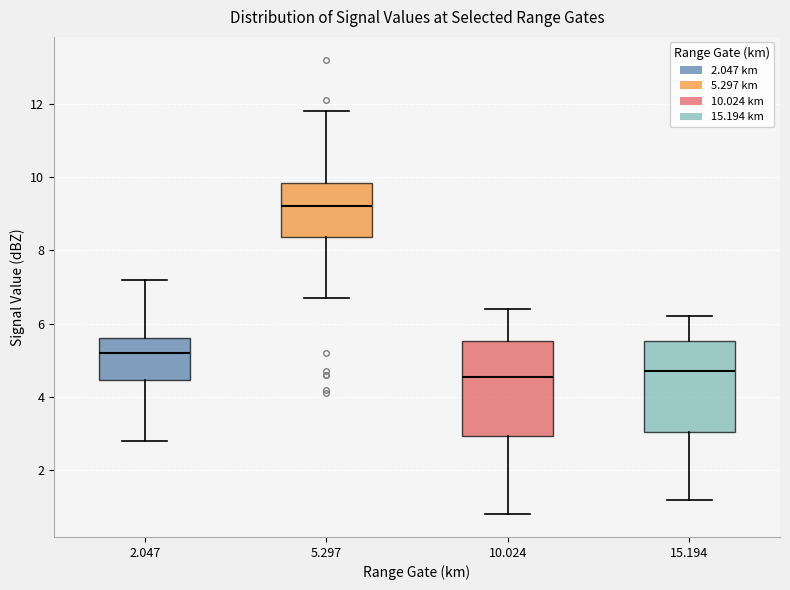

Reading left to right, transcribe this box plot: for each box, give where its median line is, the range the box spans, and where its two whiskers end, as read against the y-axis. The values are not printed on the chart, so give them approximately, as read against the axis.

2.047: median 5.2, box 4.4 to 5.6, whiskers 2.8 to 7.2
5.297: median 9.2, box 8.4 to 9.8, whiskers 6.8 to 11.8
10.024: median 4.6, box 3.0 to 5.6, whiskers 0.8 to 6.4
15.194: median 4.8, box 3.0 to 5.6, whiskers 1.2 to 6.2